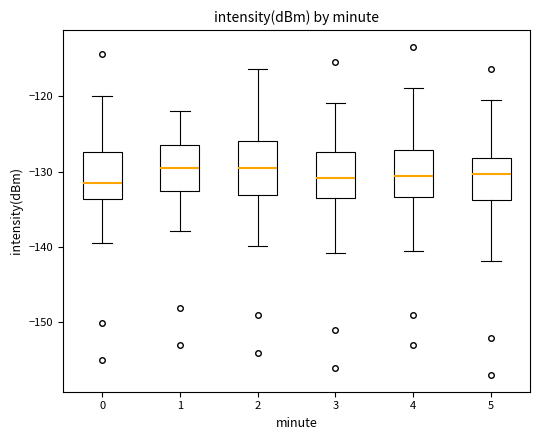

Reading left to right, read every box against the y-axis: the position of its median line, the range the box covers, and the ends of its whiskers. The values are not printed on the chart, so give them approximately, as read against the axis.

0: median -132, box -134 to -127, whiskers -139 to -120
1: median -129, box -133 to -126, whiskers -138 to -122
2: median -130, box -133 to -126, whiskers -140 to -116
3: median -131, box -134 to -127, whiskers -141 to -121
4: median -131, box -133 to -127, whiskers -140 to -119
5: median -130, box -134 to -128, whiskers -142 to -121